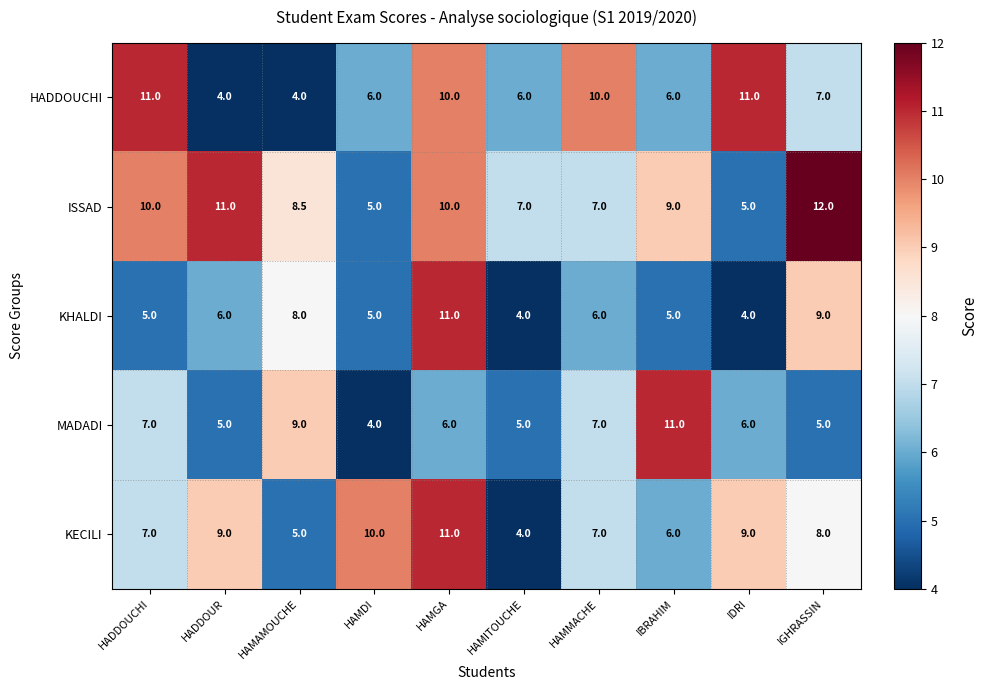

The KHALDI series shows 8.5 at IBRAHIM. True or false?

False